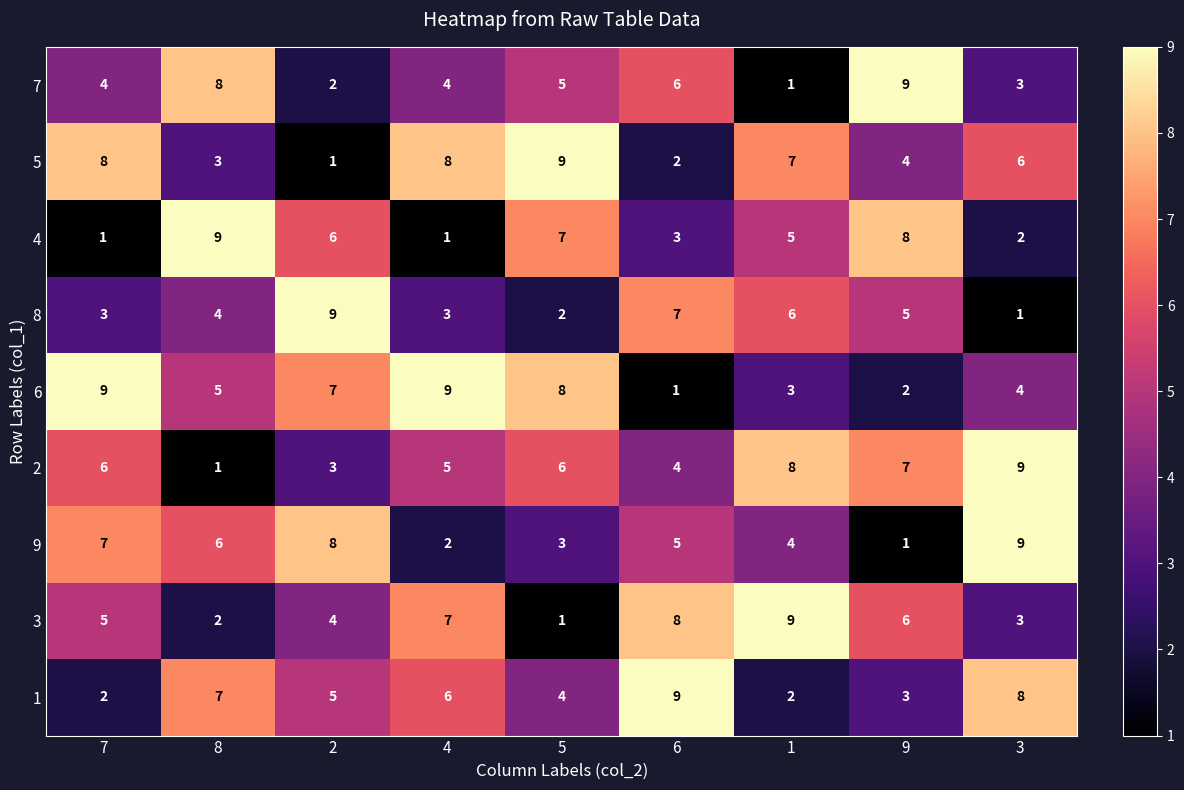

What is the total value across all series at 6?

45